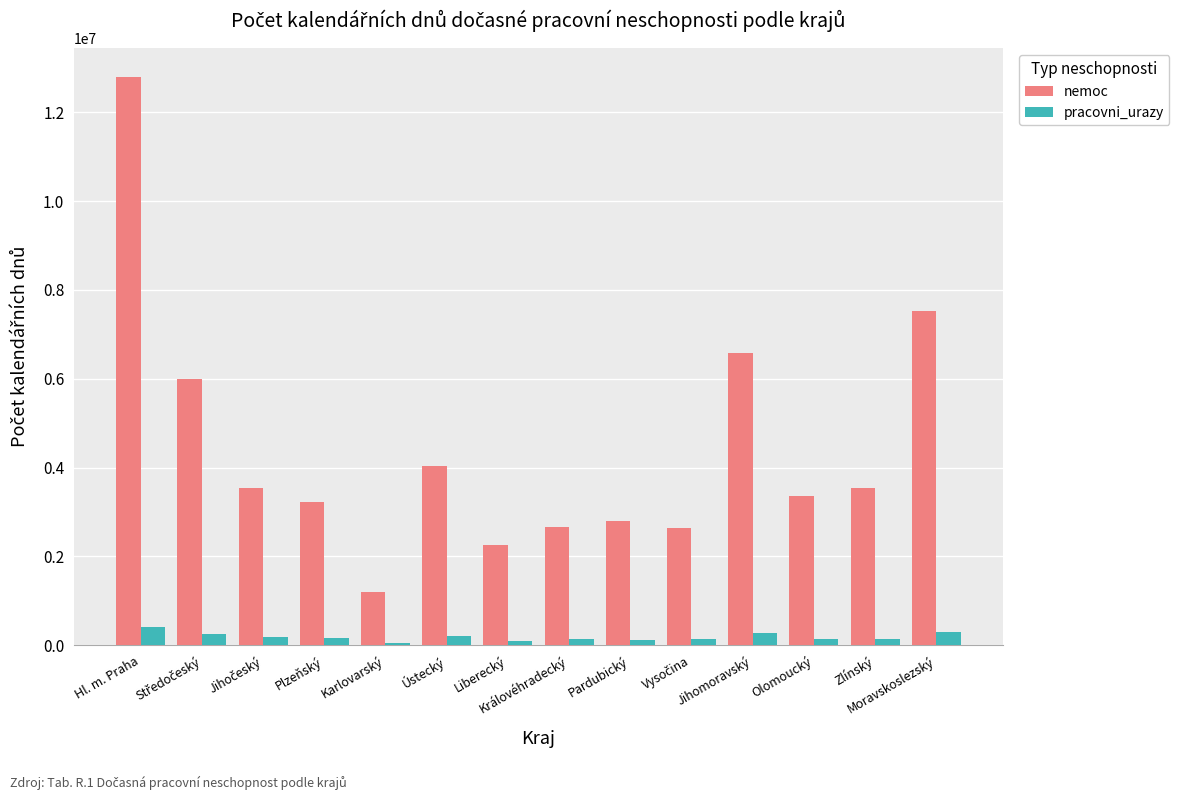

How many data points in nemoc are less than 3535648?

7